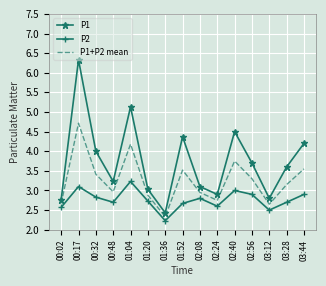

True or false: P1 and P2 intersect in this chart.

False